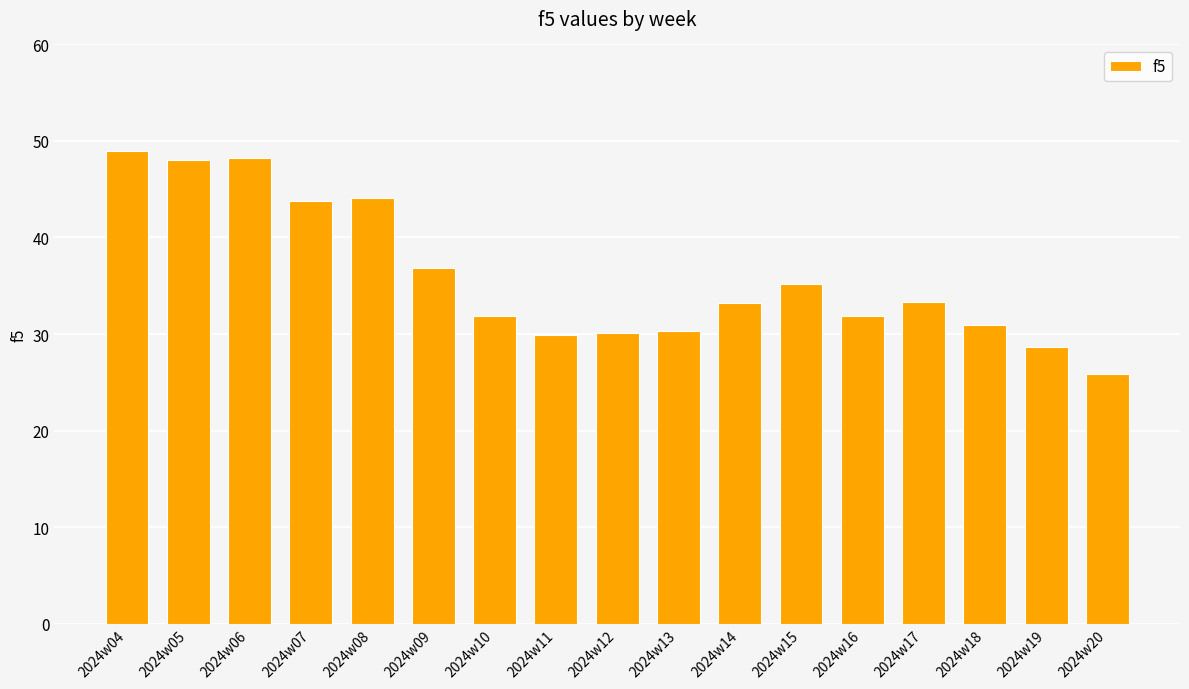

What is the value of the 11th bar from the left?

33.2